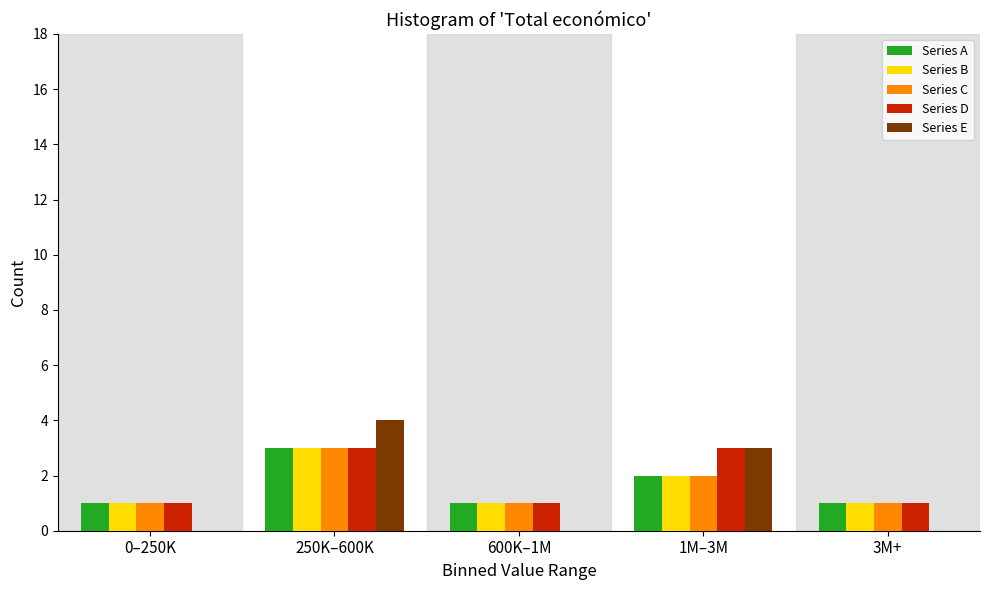

Reading left to right, what are all the values shown in this chart?

Series A: 0–250K=1	250K–600K=3	600K–1M=1	1M–3M=2	3M+=1
Series B: 0–250K=1	250K–600K=3	600K–1M=1	1M–3M=2	3M+=1
Series C: 0–250K=1	250K–600K=3	600K–1M=1	1M–3M=2	3M+=1
Series D: 0–250K=1	250K–600K=3	600K–1M=1	1M–3M=3	3M+=1
Series E: 0–250K=0	250K–600K=4	600K–1M=0	1M–3M=3	3M+=0